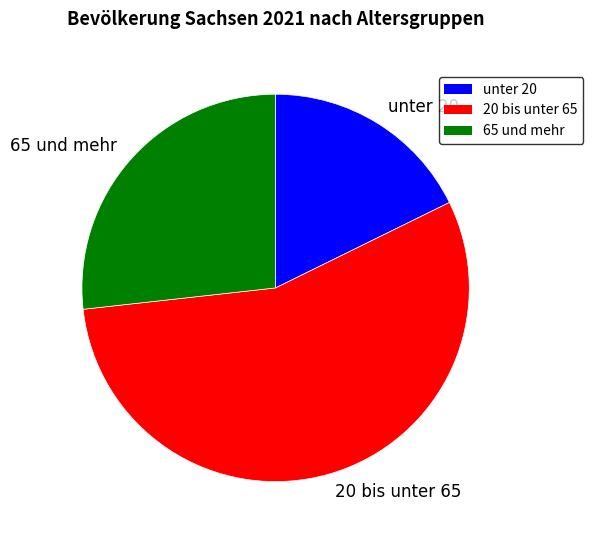

Is 20 bis unter 65 the majority of the pie?

Yes